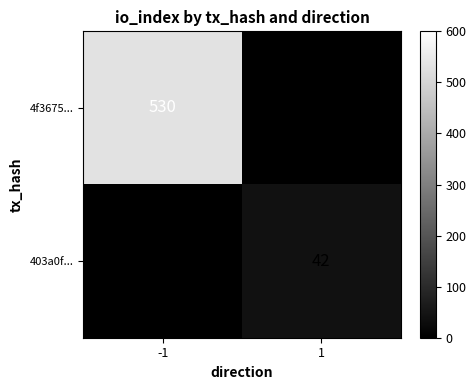

True or false: 4f3675... has a value of 696 at -1.

False